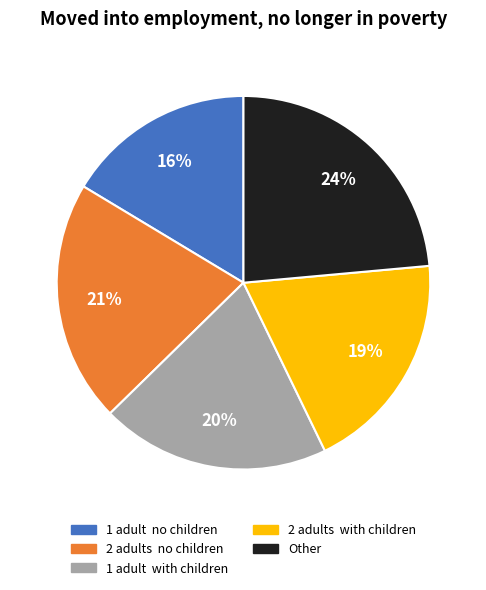

To the nearest percent, what portion does Other represent?

24%